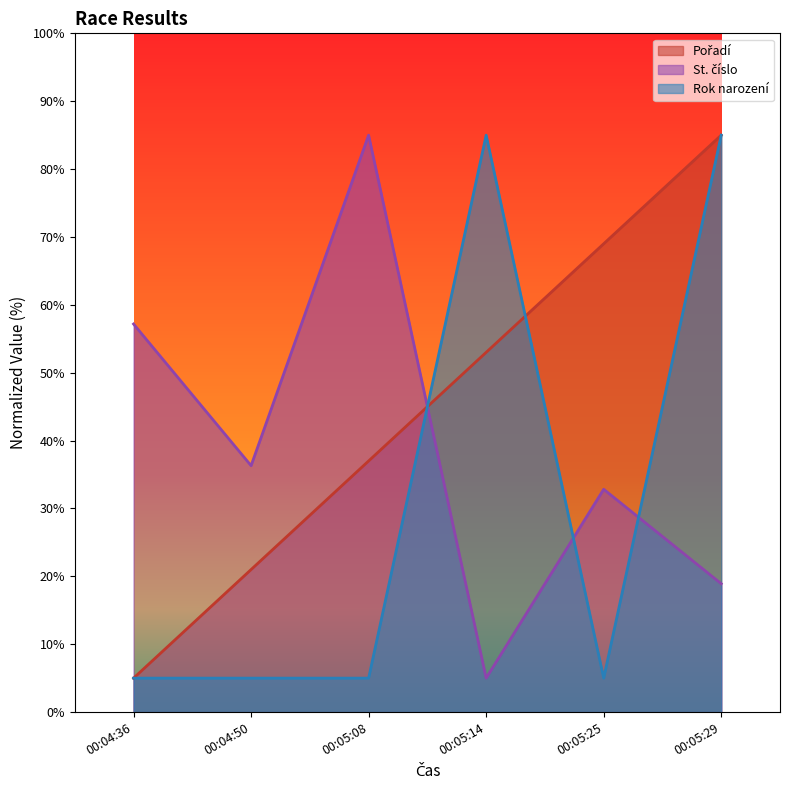

What position from the left is 00:05:29?

6